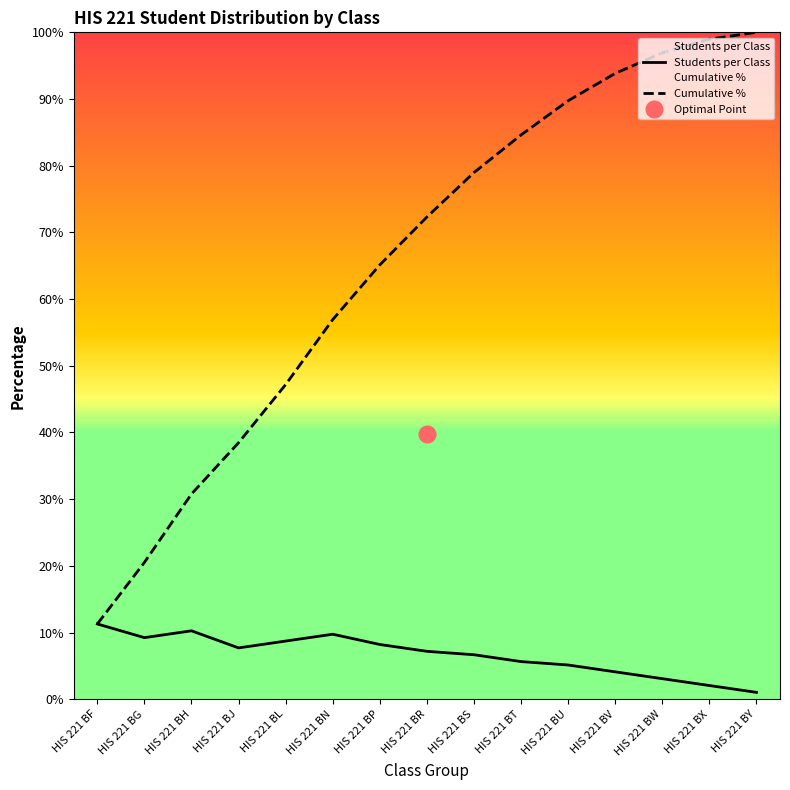

What is the maximum value for Cumulative %?

100.0